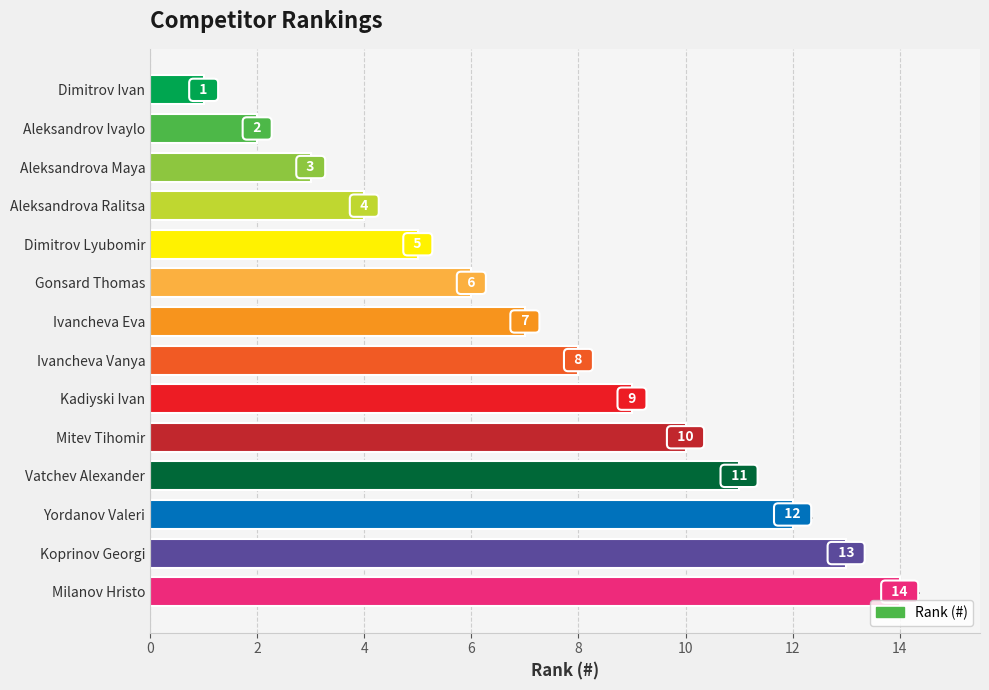

Rank the categories by value from highest to lowest.

Milanov Hristo, Koprinov Georgi, Yordanov Valeri, Vatchev Alexander, Mitev Tihomir, Kadiyski Ivan, Ivancheva Vanya, Ivancheva Eva, Gonsard Thomas, Dimitrov Lyubomir, Aleksandrova Ralitsa, Aleksandrova Maya, Aleksandrov Ivaylo, Dimitrov Ivan